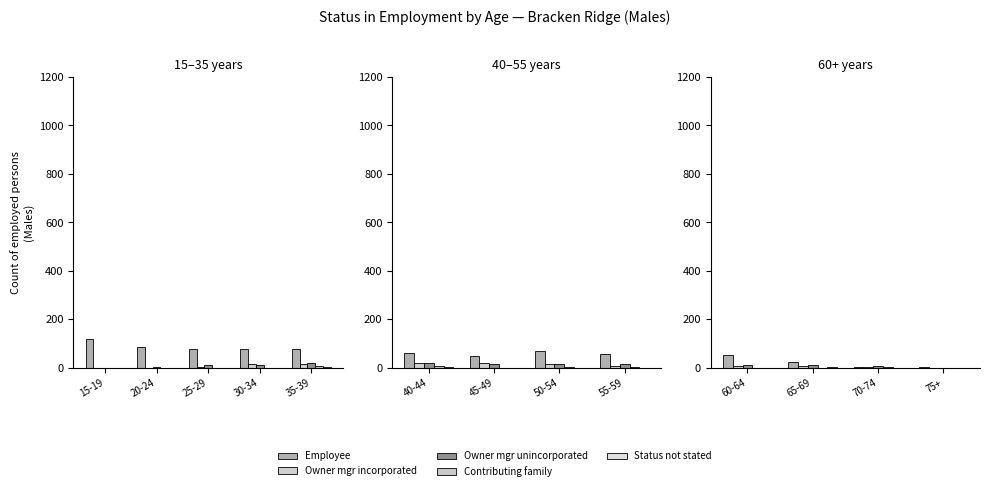

What is the value of the Owner mgr unincorporated bar at the 2nd from the left?

10